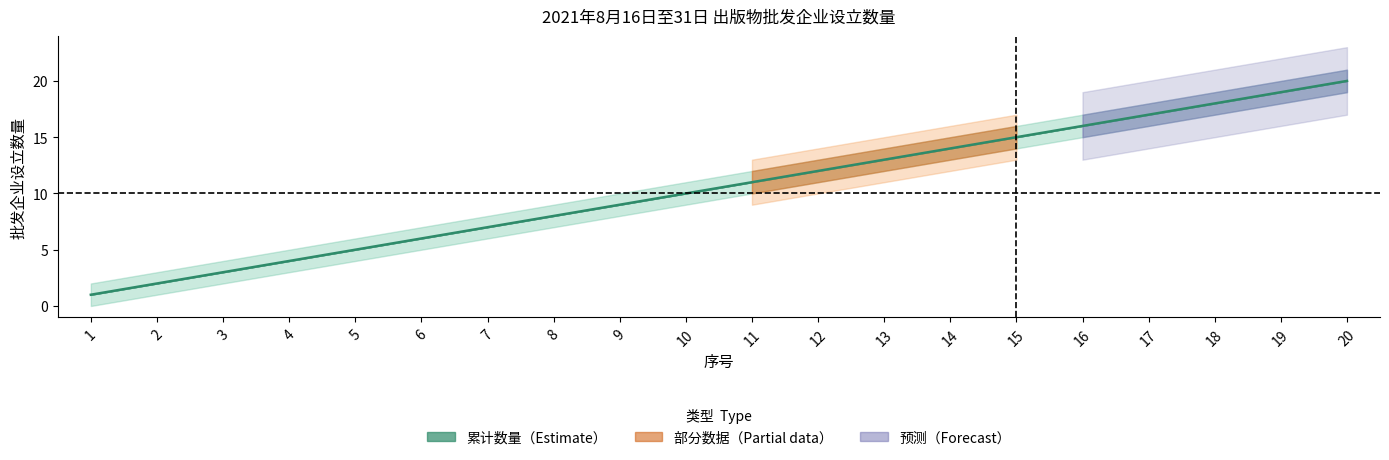

True or false: there are more than 0 points higher than both neighbors.

False